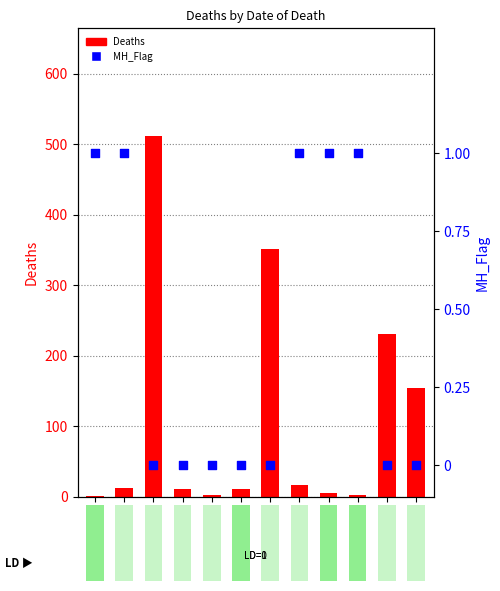

Which series reaches the minimum Y coordinate?

MH_Flag